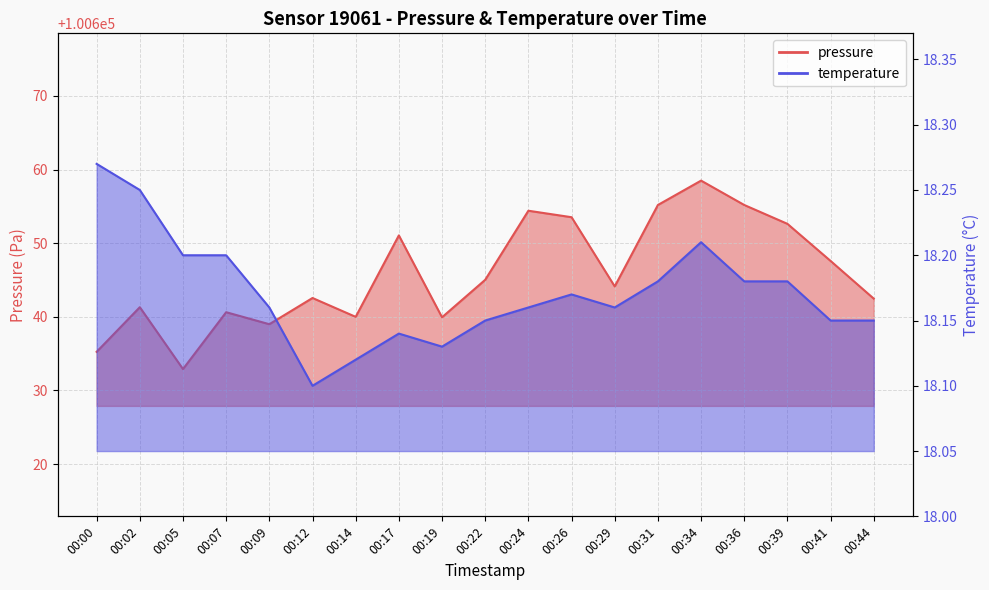

Does the chart display data point markers on the line(s)?

No